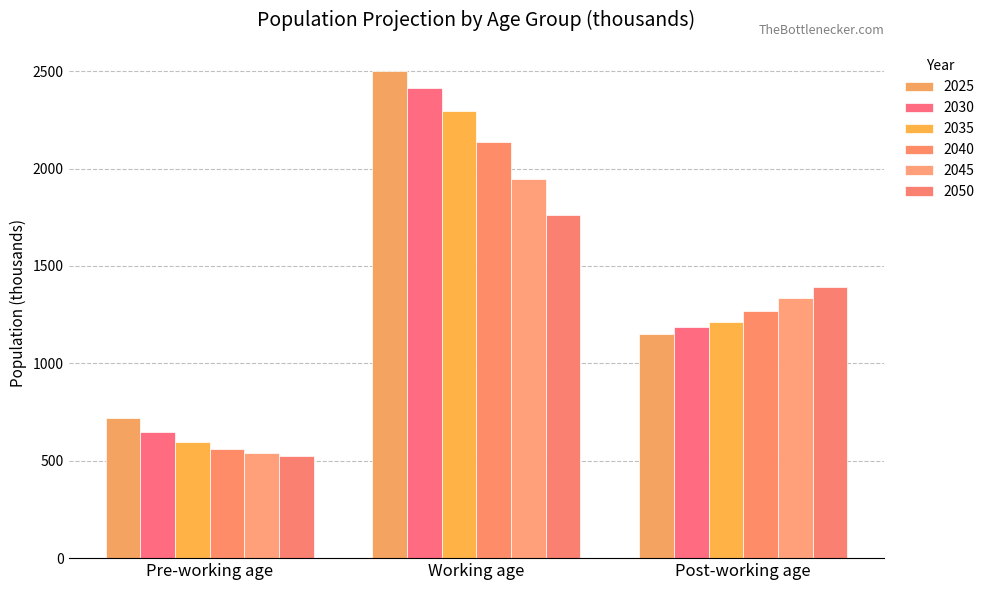

Where is 2025 nearest to the value 1609?

Post-working age